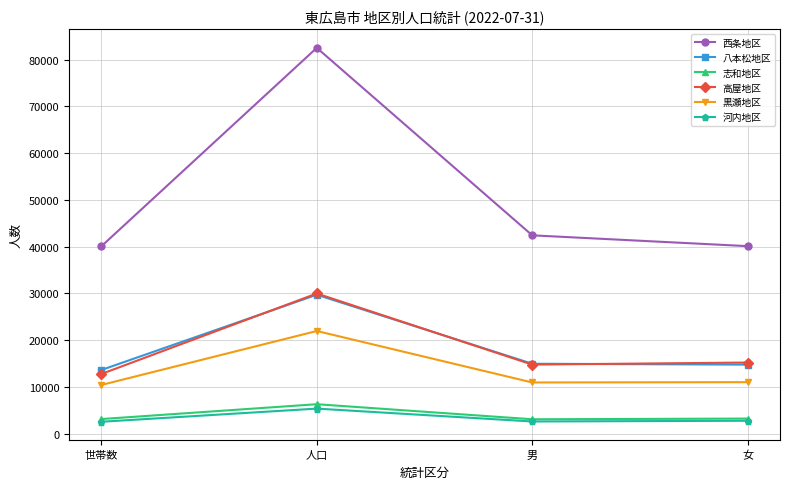

At how many categories does at least one series exceed 11875?

4